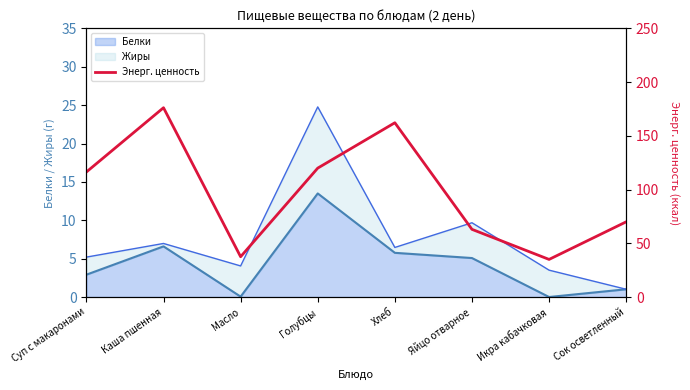

The Белки series shows 3.3 at Хлеб. True or false?

False